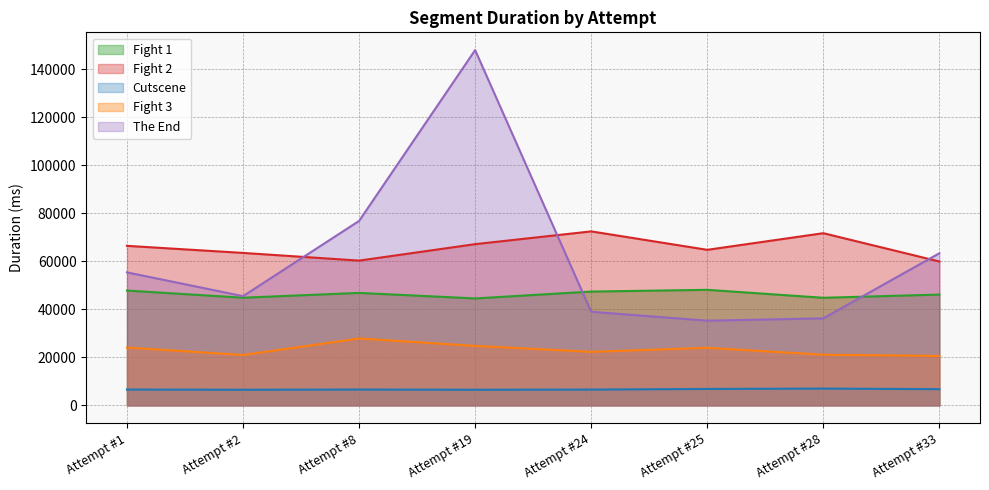

Is the value of Fight 2 at Attempt #19 greater than the value of Fight 1 at Attempt #19?

Yes